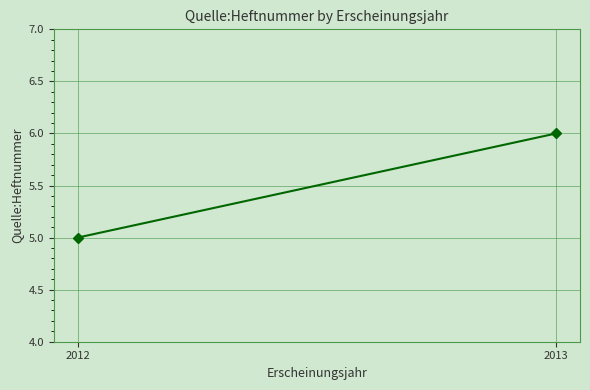

What is the difference between the maximum and minimum values?

1